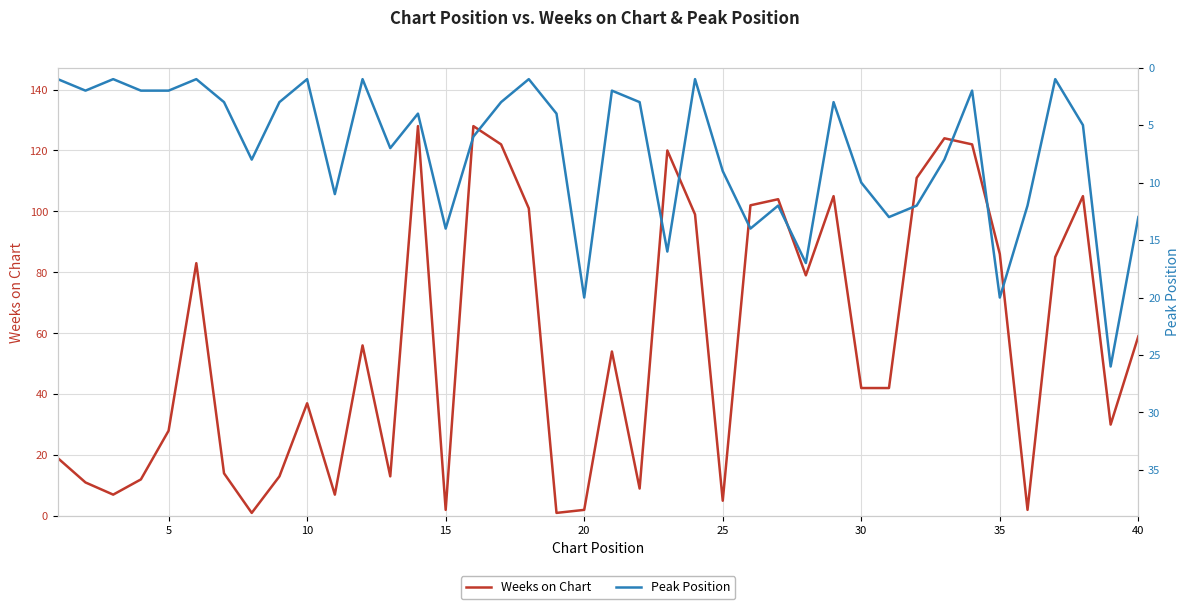

At how many categories does at least one series exceed 48?

20